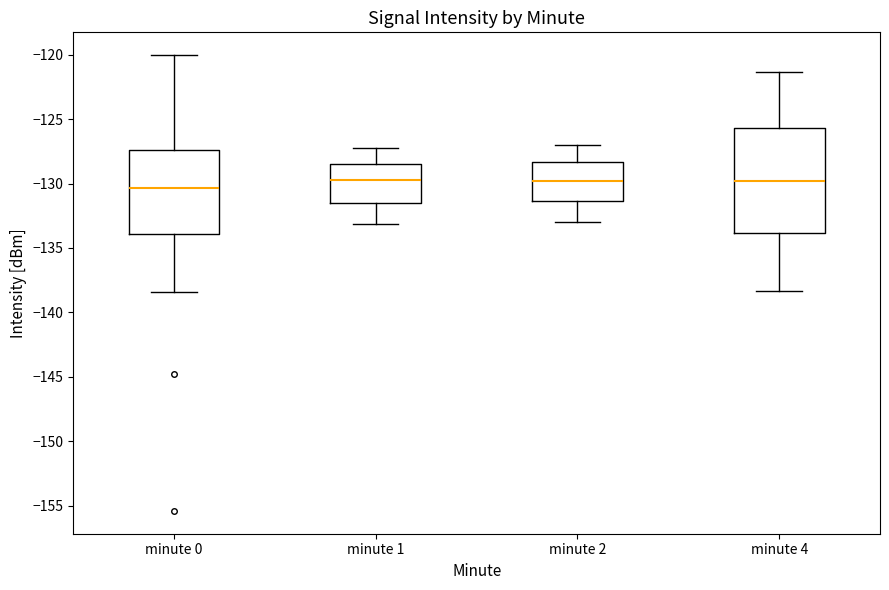

Comparing the boxes themselves (not the whiskers), which one is the tallest?

minute 4